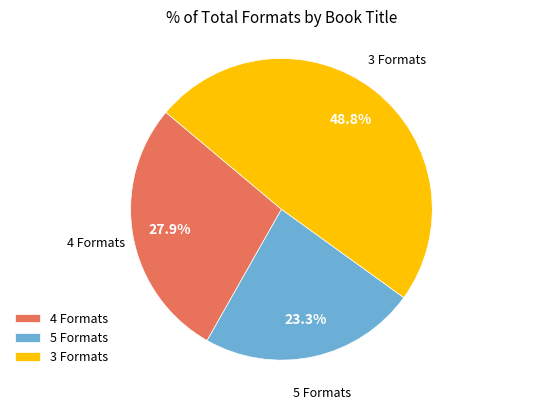

Rank the categories by value from lowest to highest.

5 Formats, 4 Formats, 3 Formats